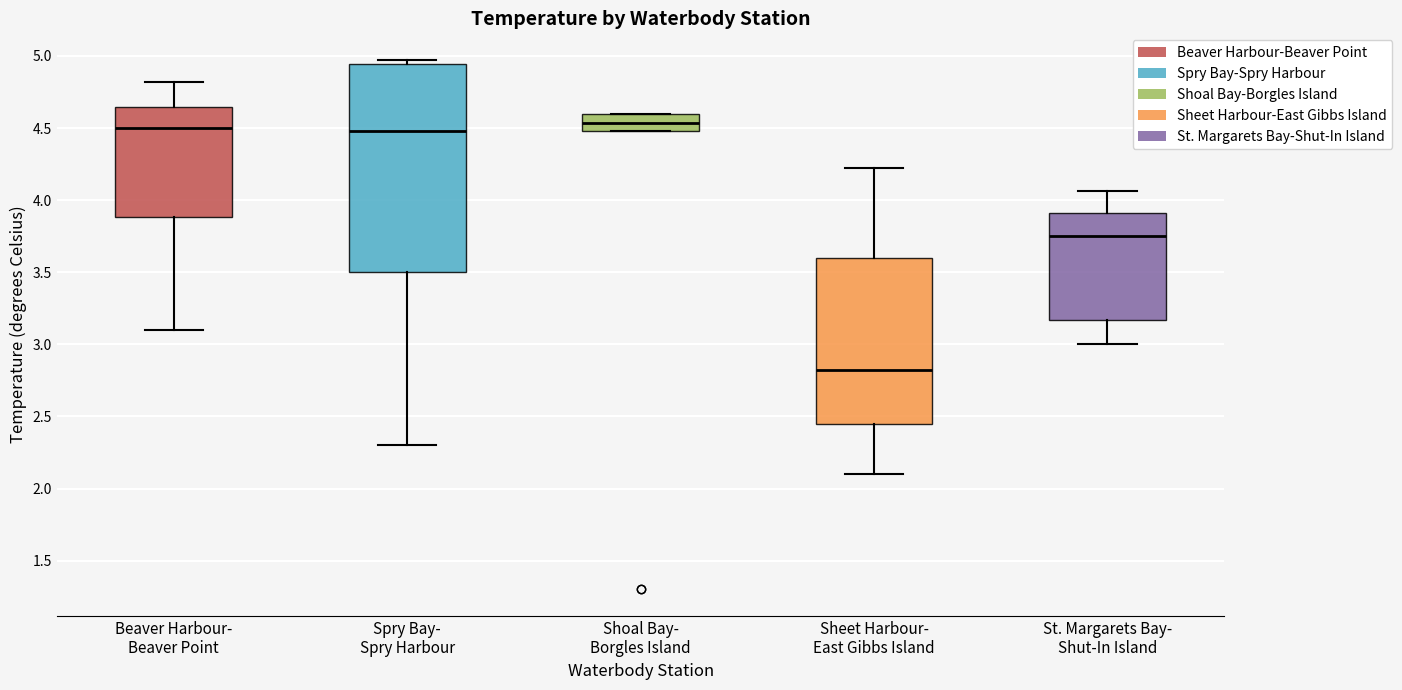

Comparing the boxes themselves (not the whiskers), which one is the tallest?

Spry Bay- Spry Harbour